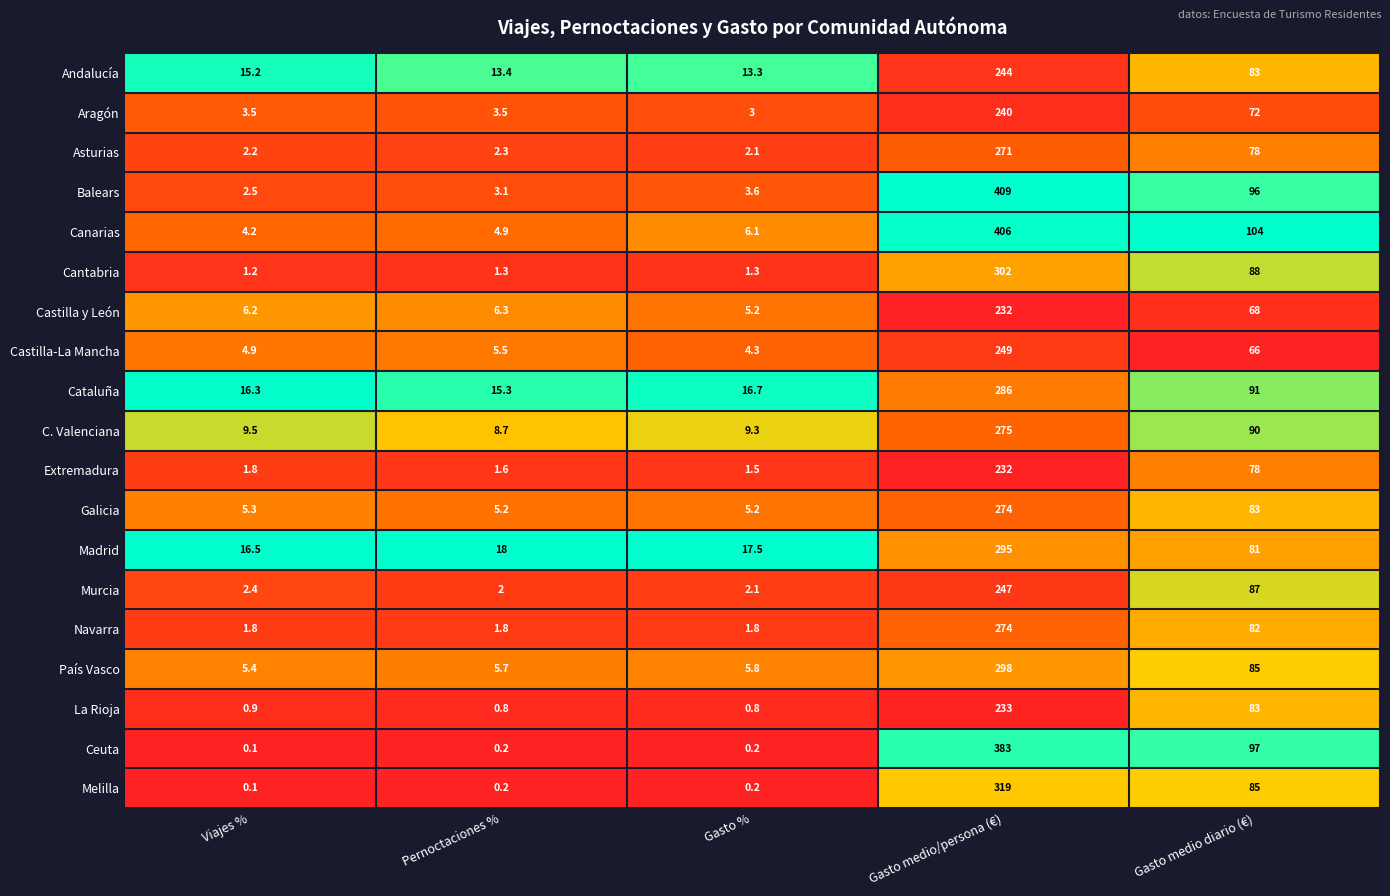

What is the average value of the Extremadura series?

63.0